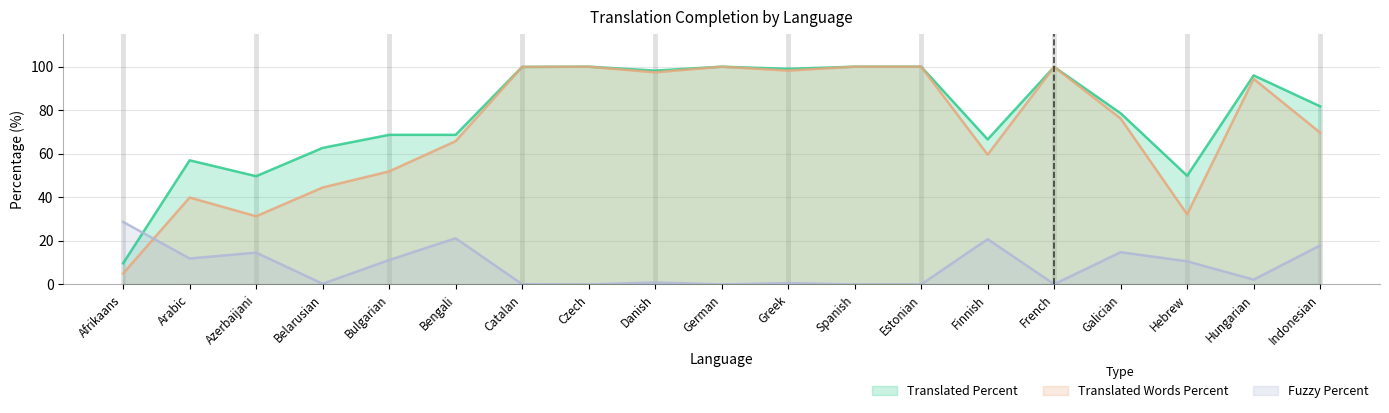

How many values in the translated_words_percent series are below 76?

9